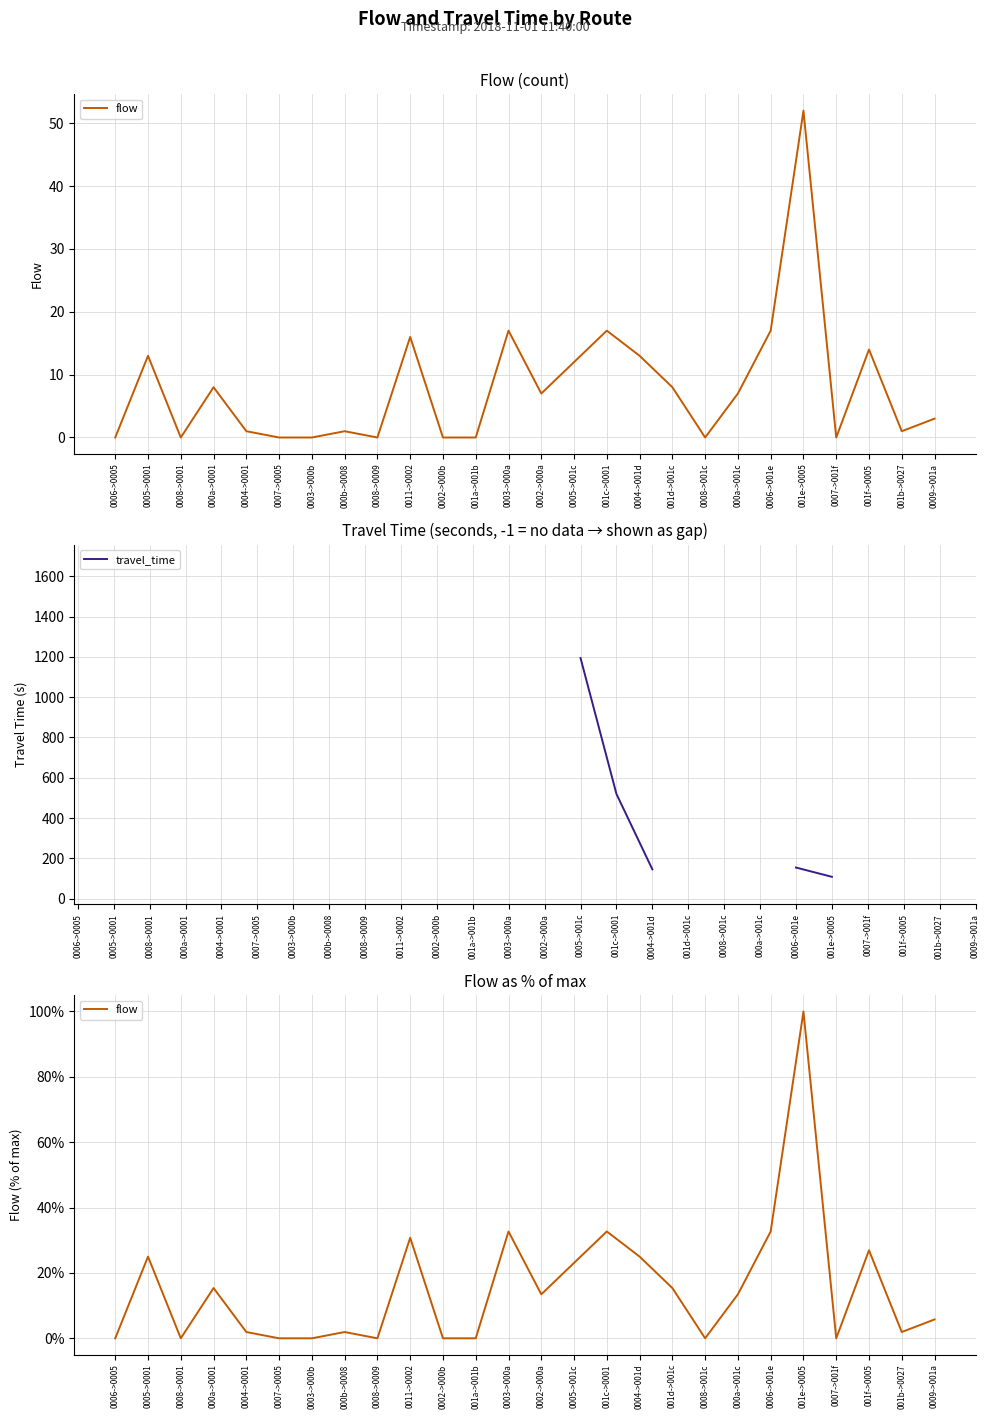

True or false: travel_time and flow cross at least once.

False